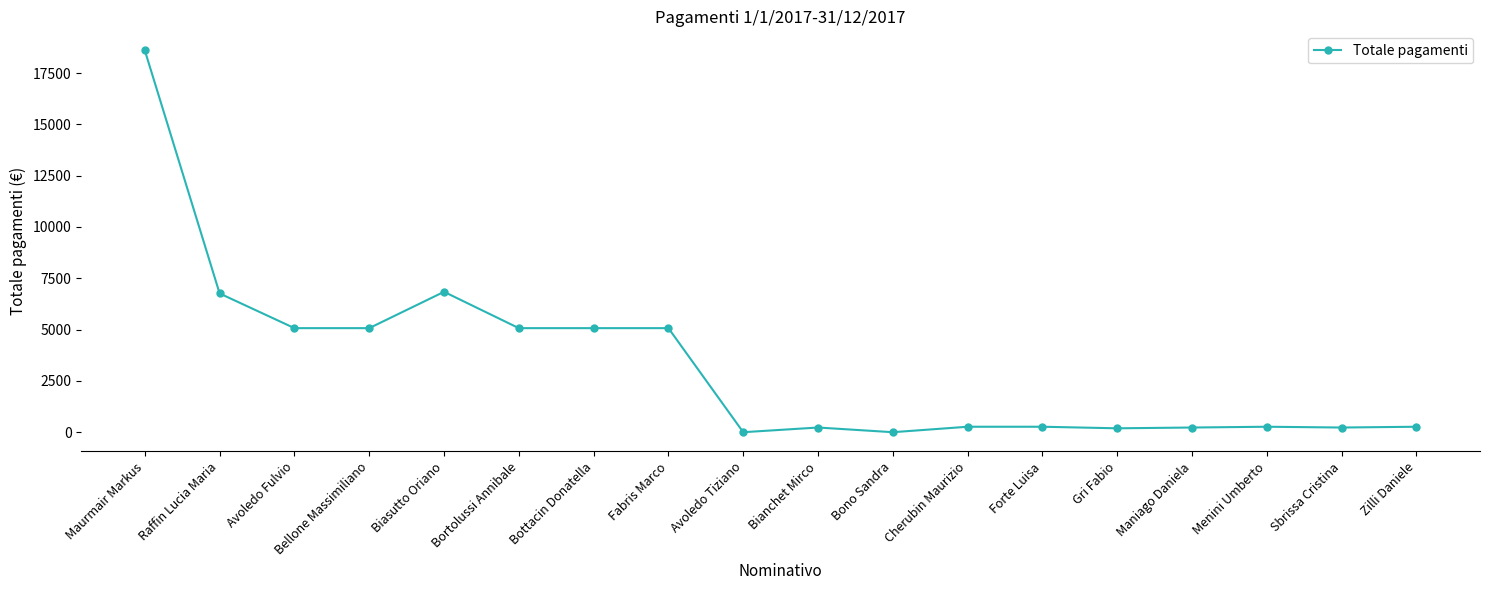

What is the label of the 3rd point from the left?

Avoledo Fulvio